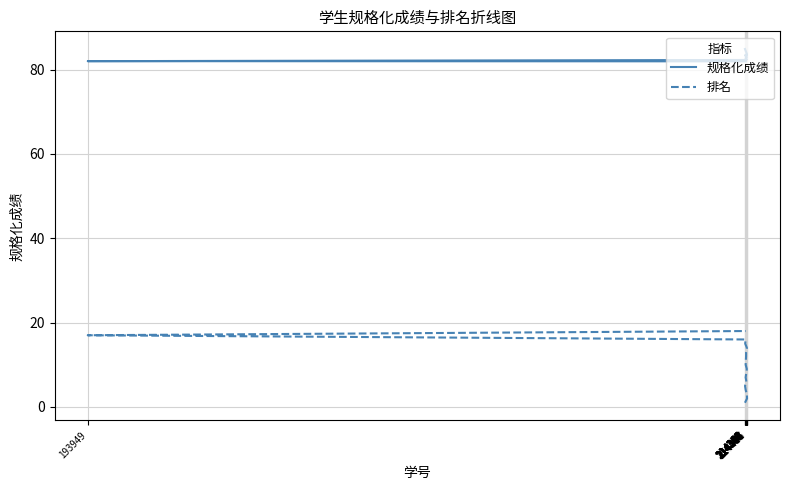

Rank the categories by 规格化成绩 value from highest to lowest.

214347, 214411, 214406, 214370, 214349, 214391, 214368, 214386, 214404, 214369, 214374, 214381, 214382, 214407, 214355, 214366, 193949, 214372